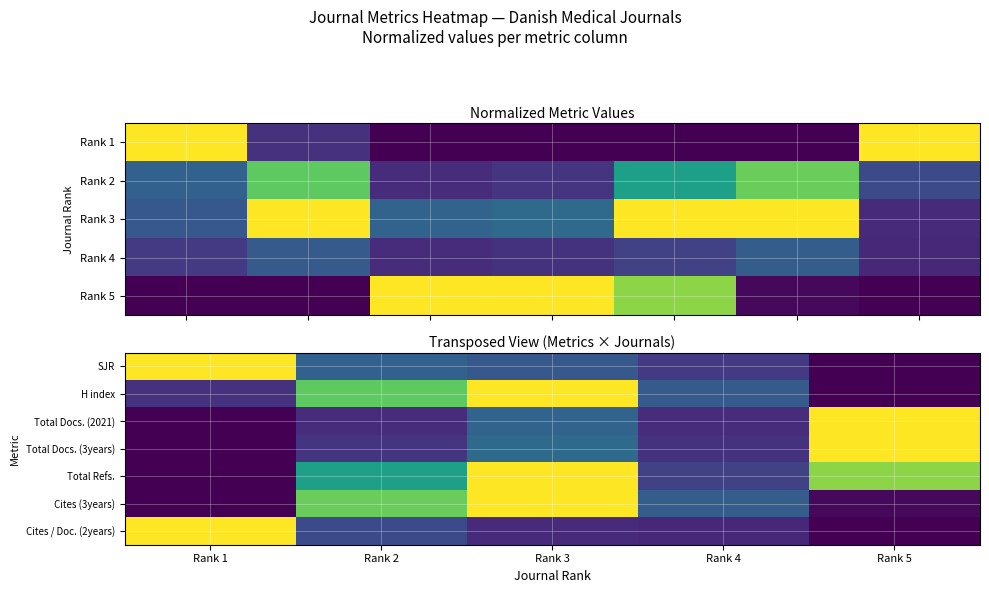

Between Rank 2 and Rank 5, which is larger?

Rank 2